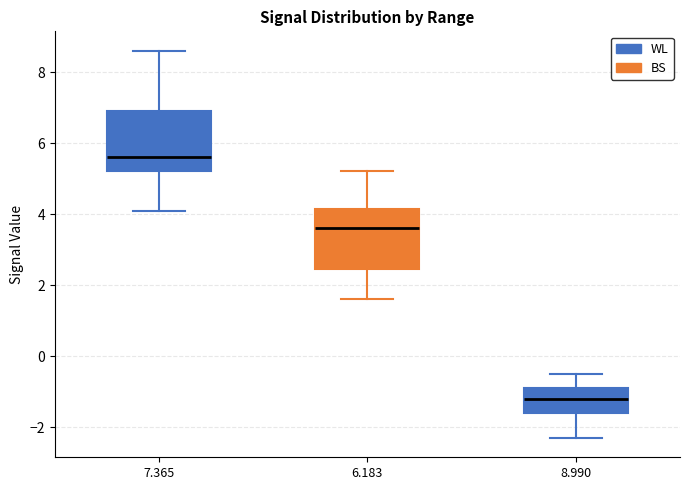

Reading left to right, transcribe this box plot: for each box, give where its median line is, the range the box spans, and where its two whiskers end, as read against the y-axis. The values are not printed on the chart, so give them approximately, as read against the axis.

7.365: median 5.6, box 5.2 to 7.0, whiskers 4.2 to 8.6
6.183: median 3.6, box 2.4 to 4.2, whiskers 1.6 to 5.2
8.990: median -1.2, box -1.6 to -0.8, whiskers -2.2 to -0.4